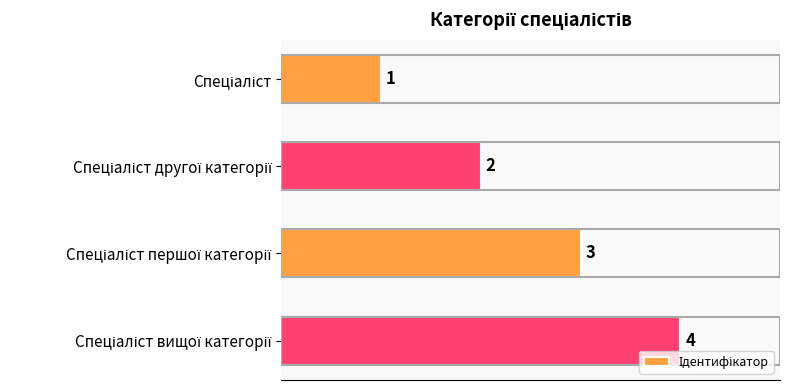

What is the difference between the maximum and minimum values?

3